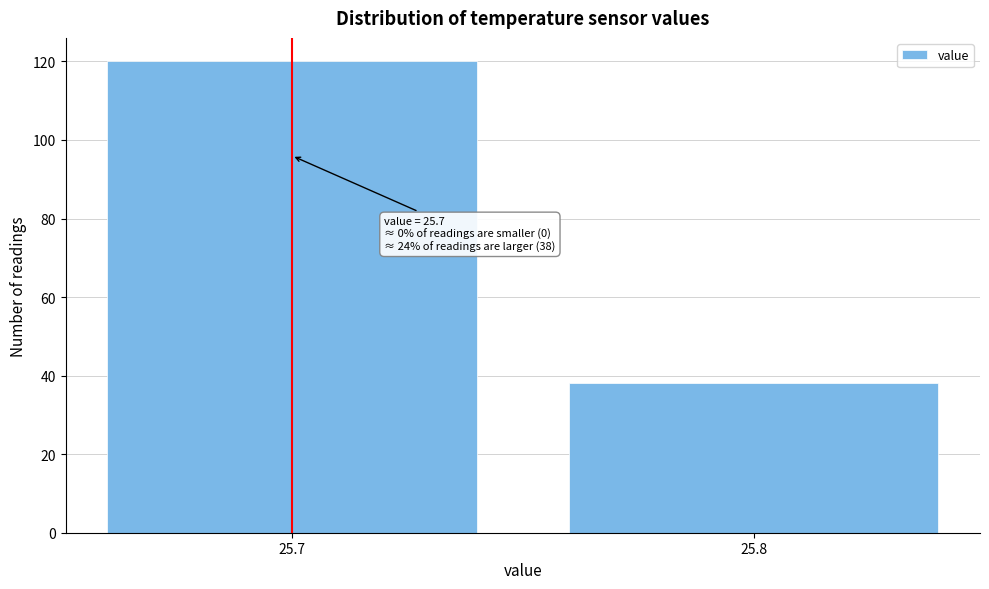

Reading left to right, list all the values displayed in this chart.

25.7=120	25.8=38